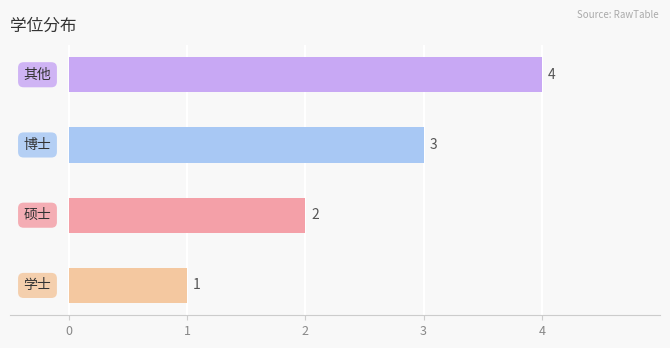

What is the sum of the values at 硕士 and 博士?

5